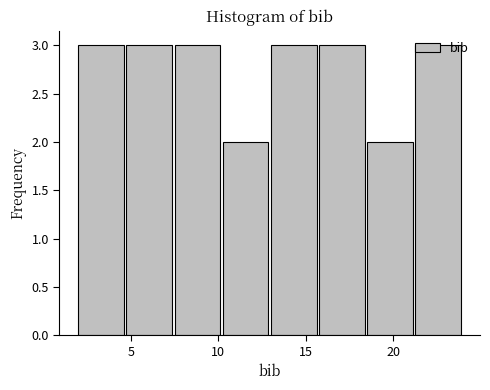

How tall is the bar that spans 4.75 to 7.50 on the x-axis? Neither the bar edges nor the heights are printed on the chart, so give them approximately, as read against the axes.

3